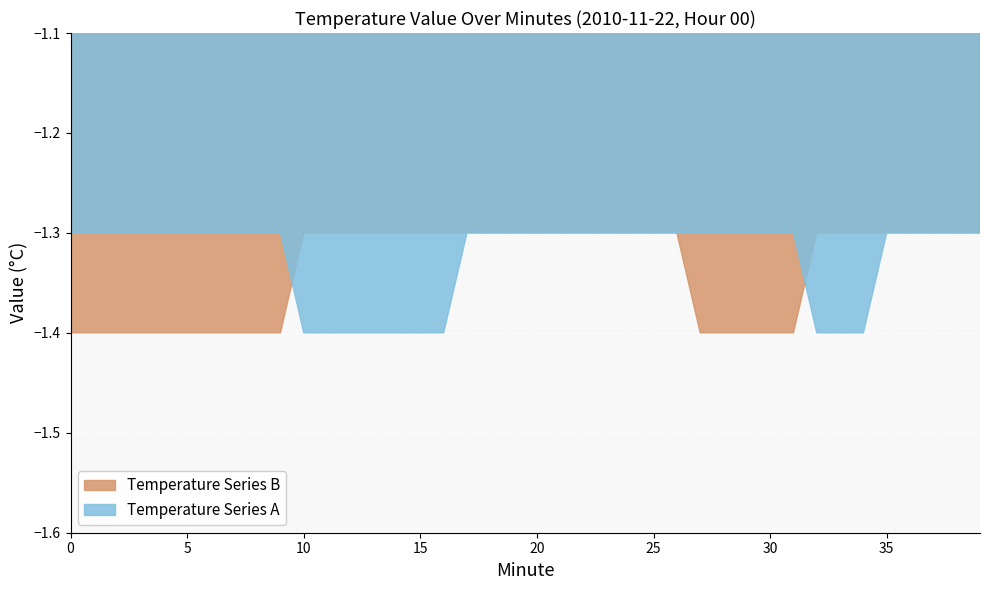

True or false: Temperature Series A has more than 0 interior local peaks.

False